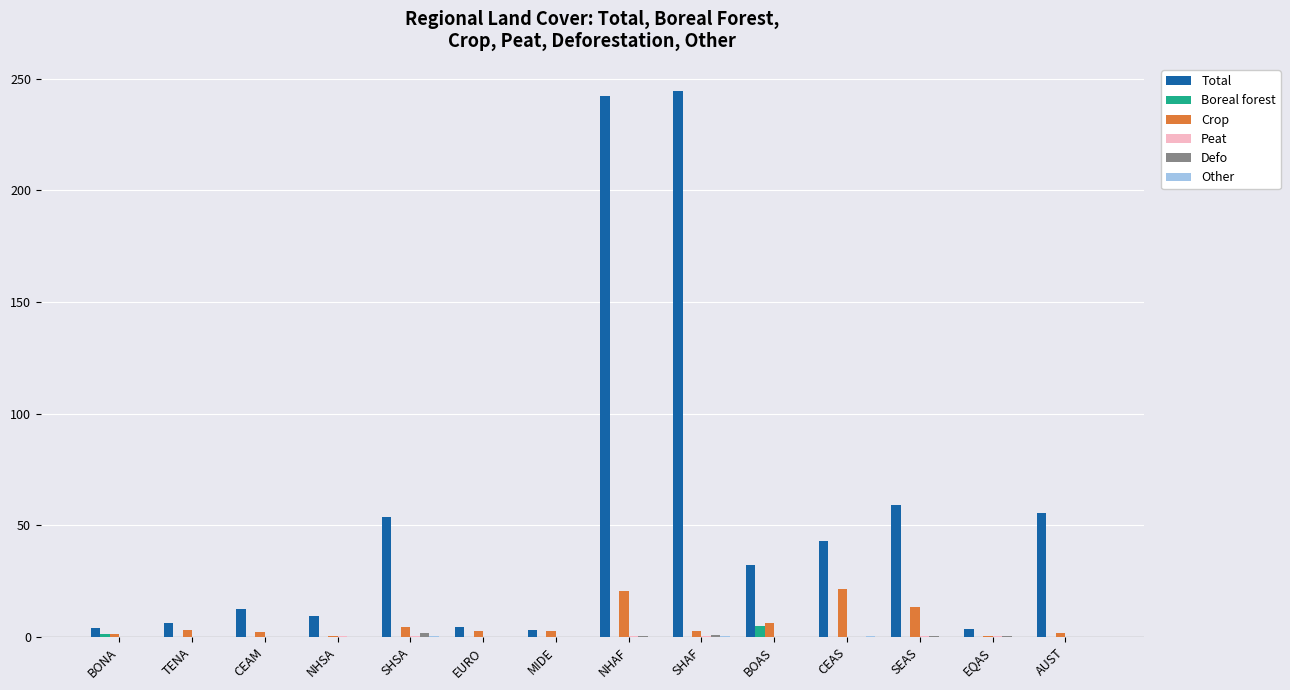

The Total series shows 242.1 at NHAF. True or false?

True